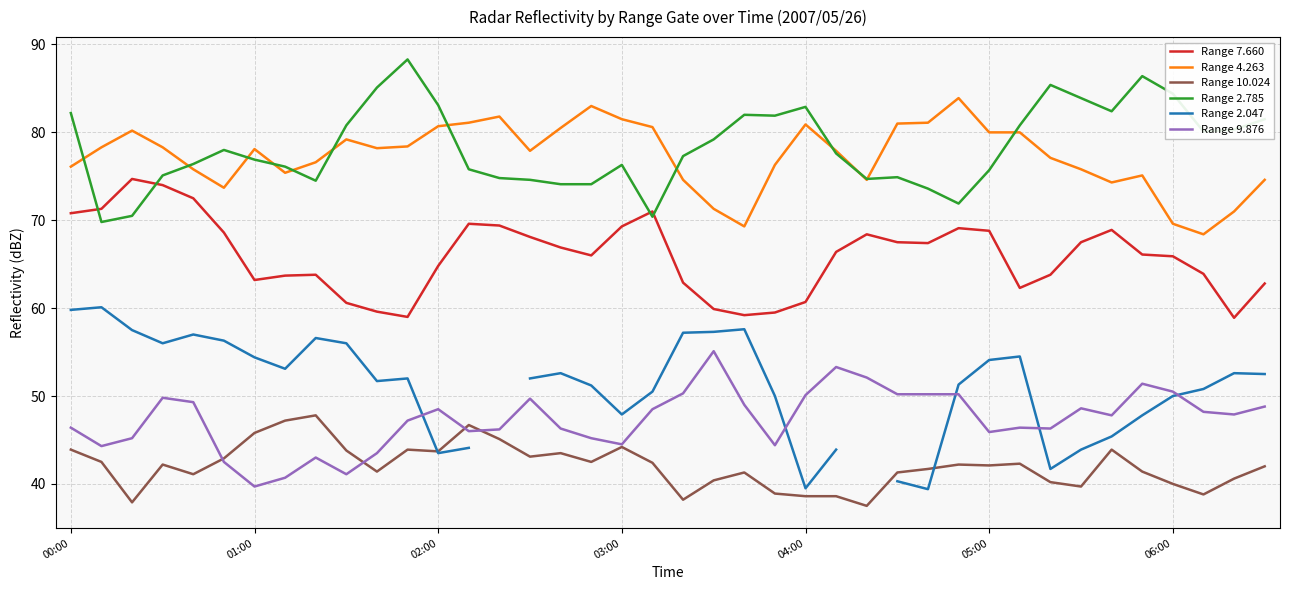

How many lines are shown in the chart?

6